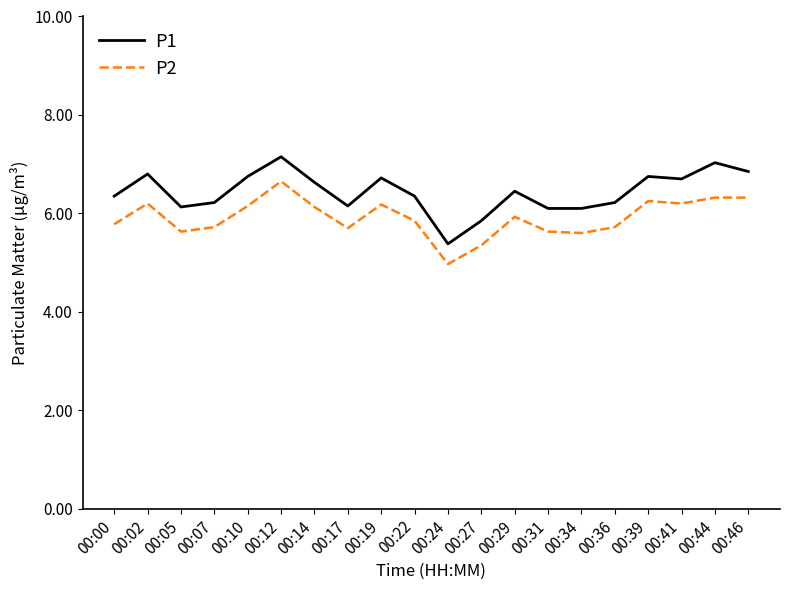

What is the difference between the P2 values at 00:36 and 00:46?

0.6